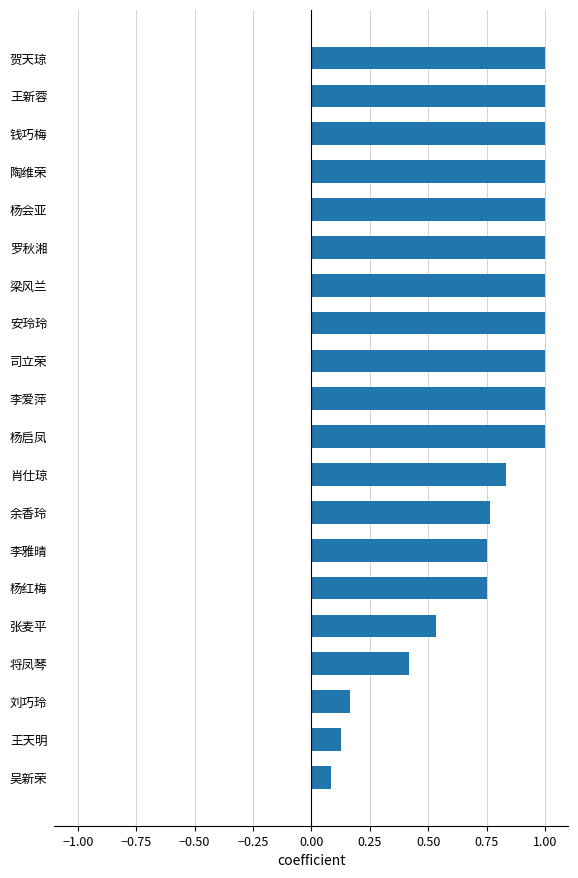

What is the maximum value shown in the chart?

1.0